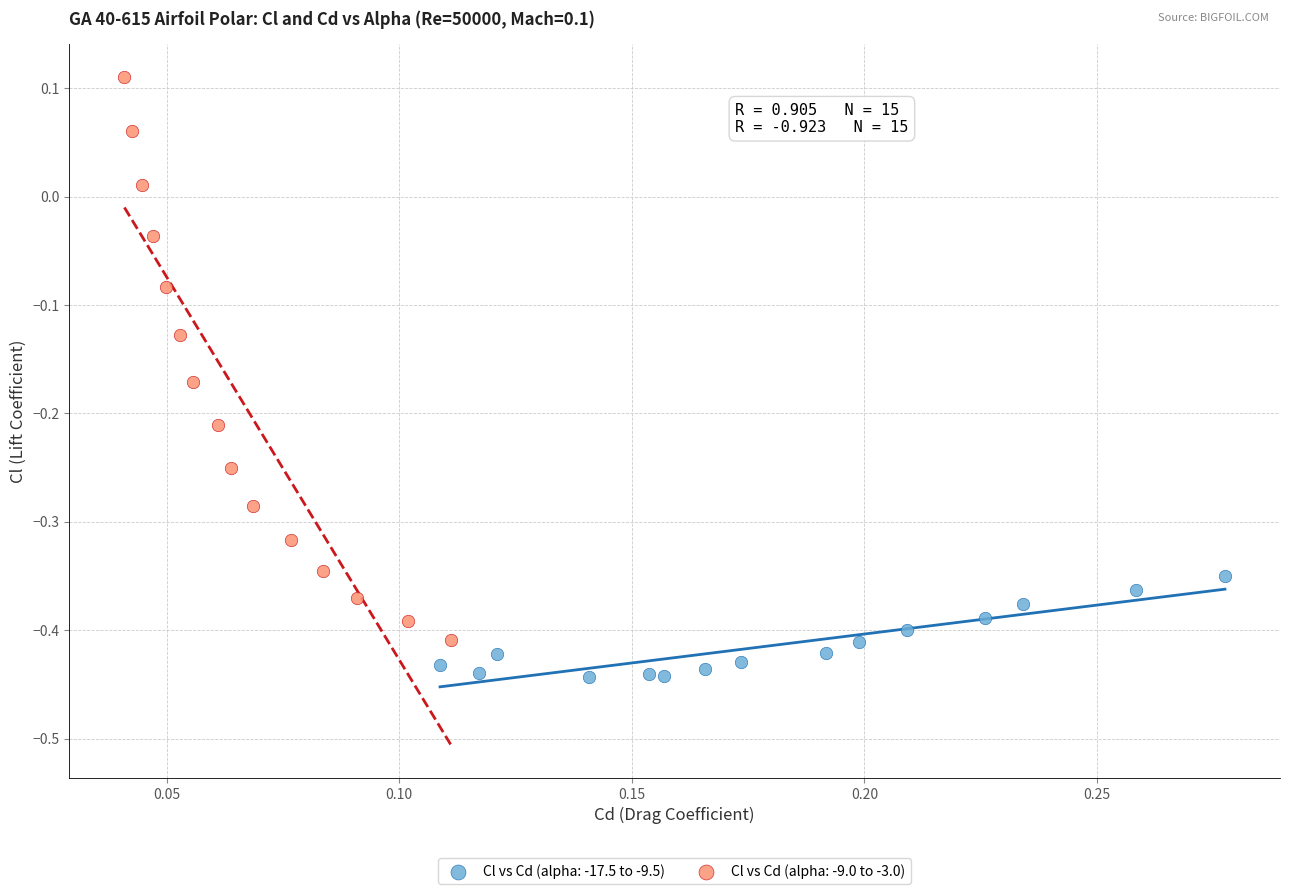

Which series reaches the maximum Y coordinate?

Cl vs Cd (alpha: -9.0 to -3.0)